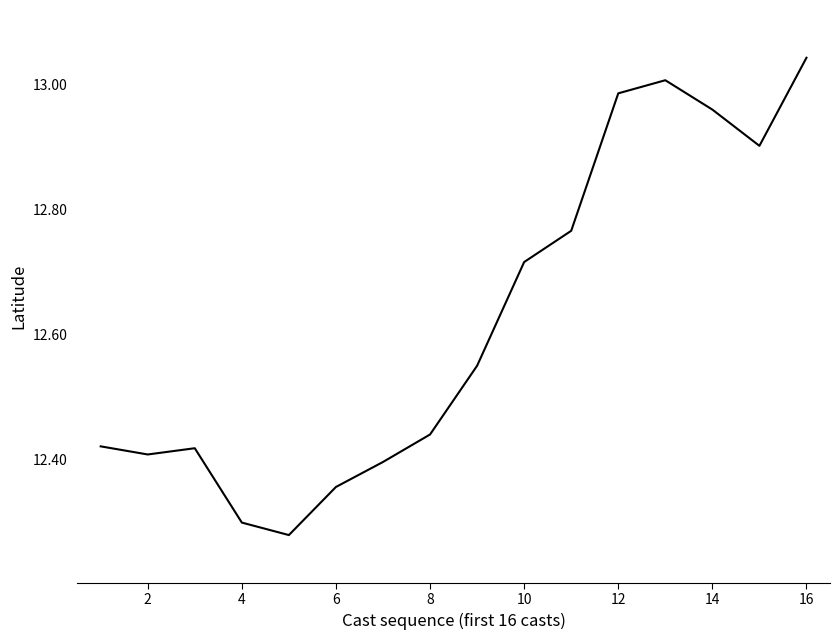

What is the difference between the maximum and minimum values?

0.8